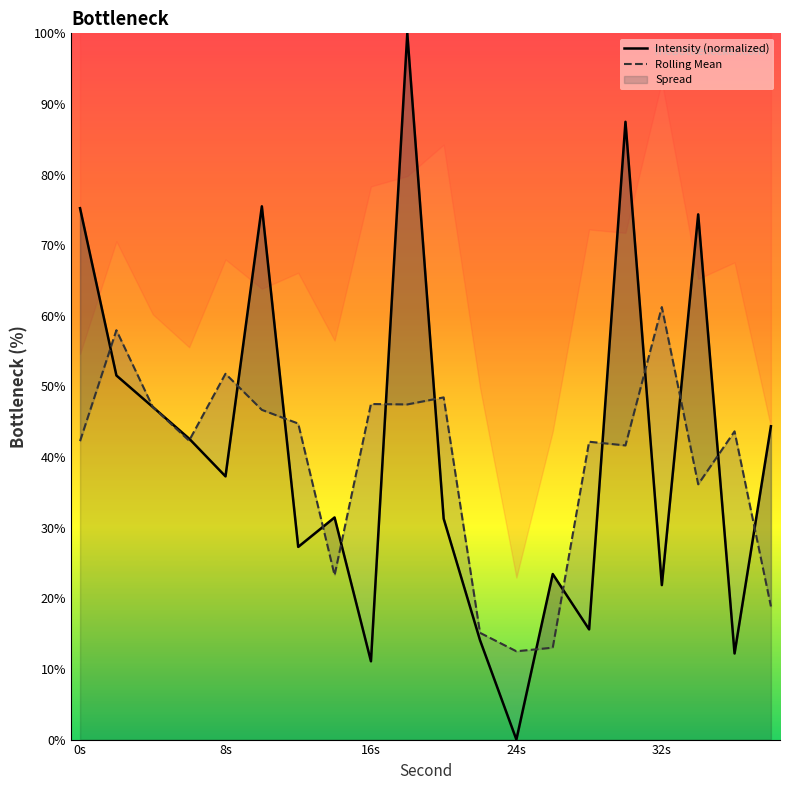

How many values in the Intensity (normalized) series are below 37?

10